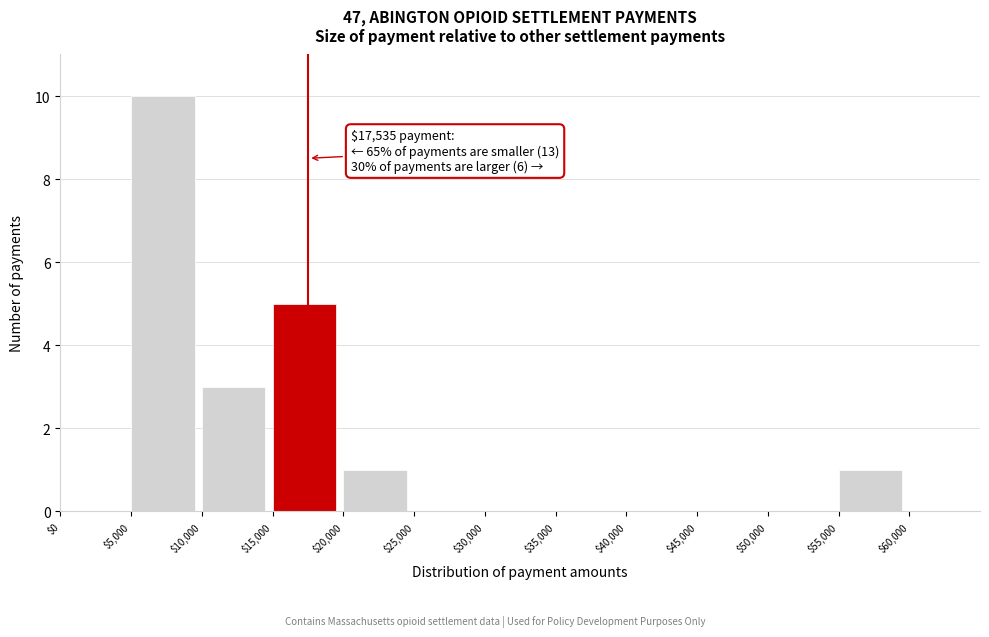

Which range on the x-axis has the tallest bar?

5000 to 10000